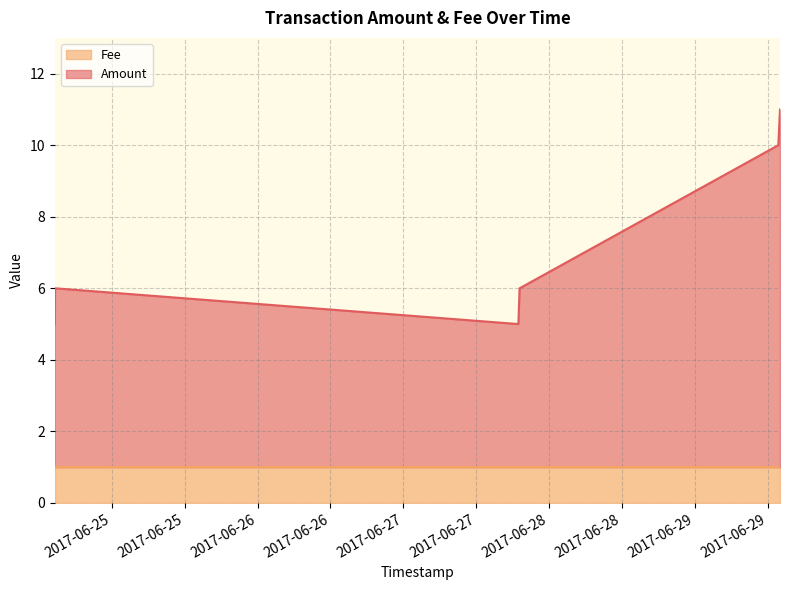

What is the maximum value shown in the chart?

11